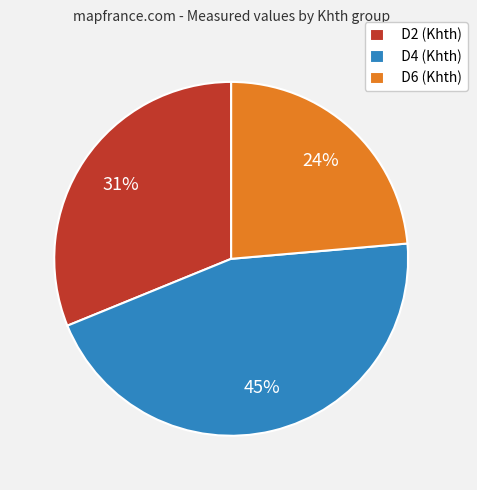

Which category has the biggest portion of the pie?

D4 (Khth)